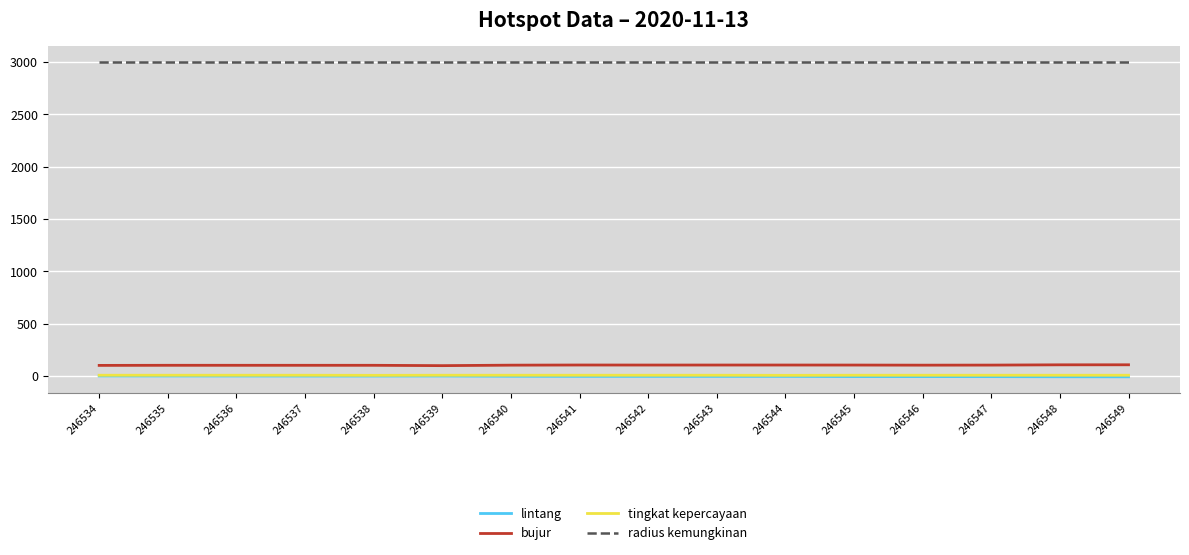

Is it true that tingkat kepercayaan equals 8.0 at 246548?

True